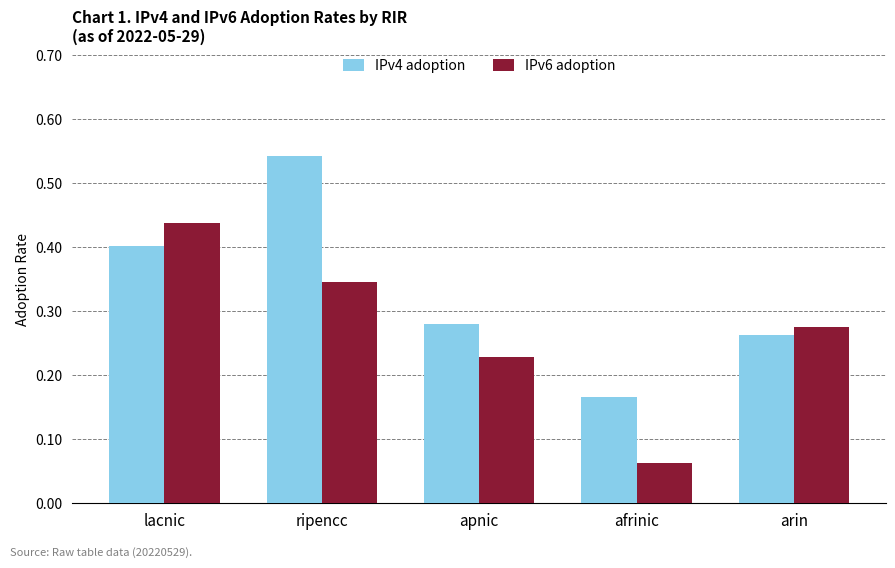

List the labels in order of IPv6 adoption value, largest first.

lacnic, ripencc, arin, apnic, afrinic